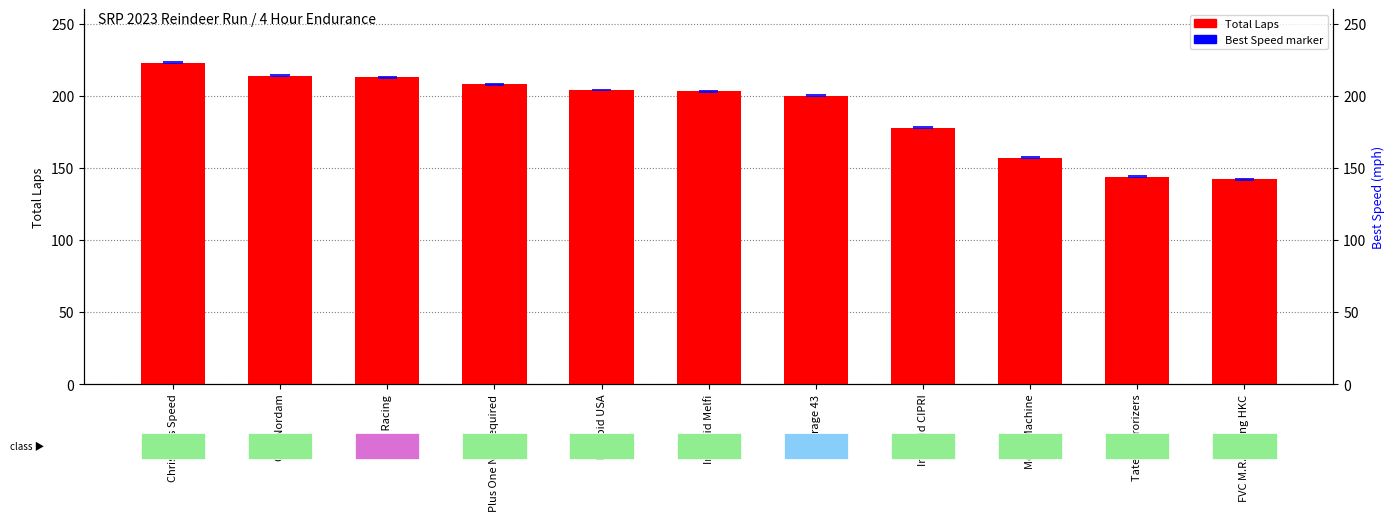

What is the average value of the Best Speed series?

2